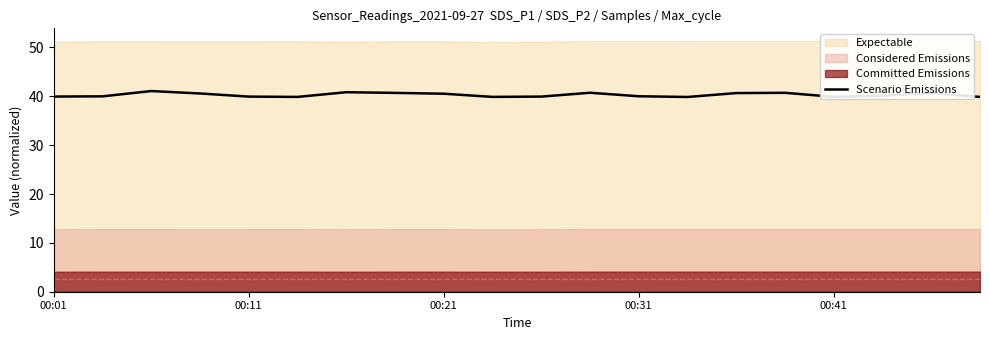

What is the maximum value for Scenario Emissions?

41.1